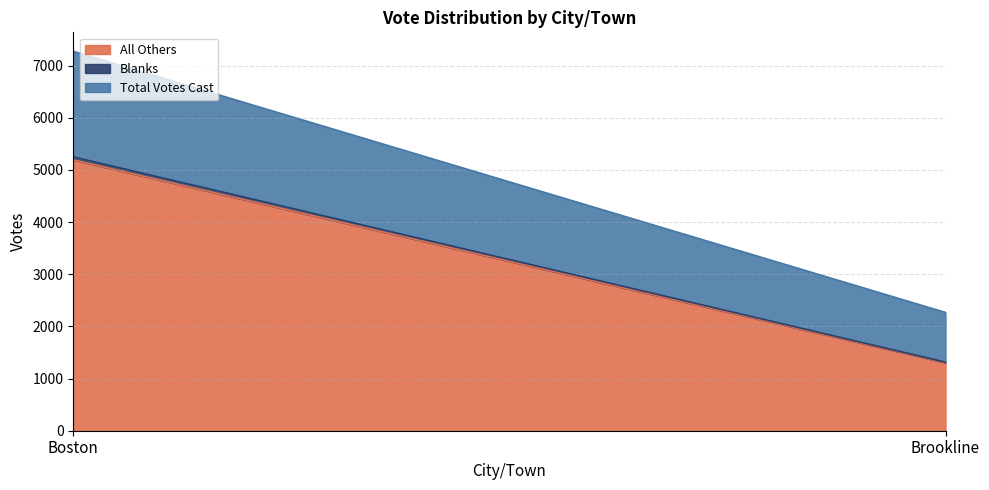

What is the sum of all Total Votes Cast values?

2978